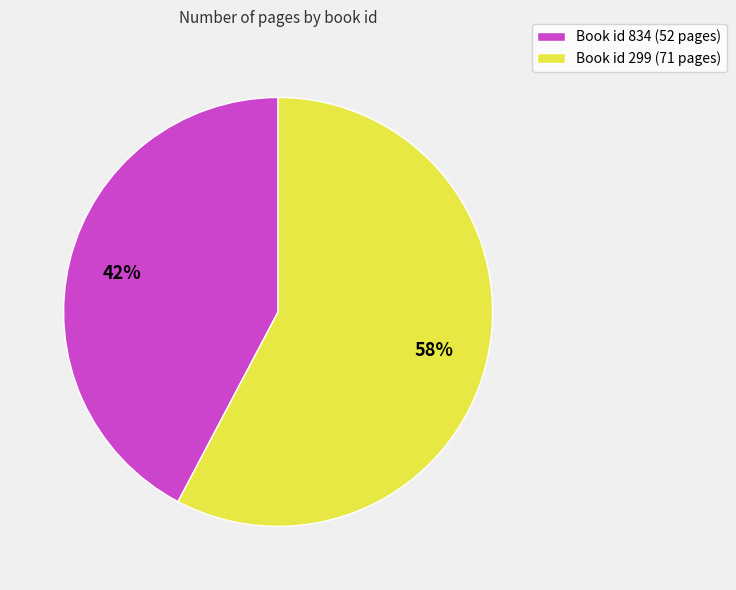

Is there any slice that represents more than half of the pie?

Yes